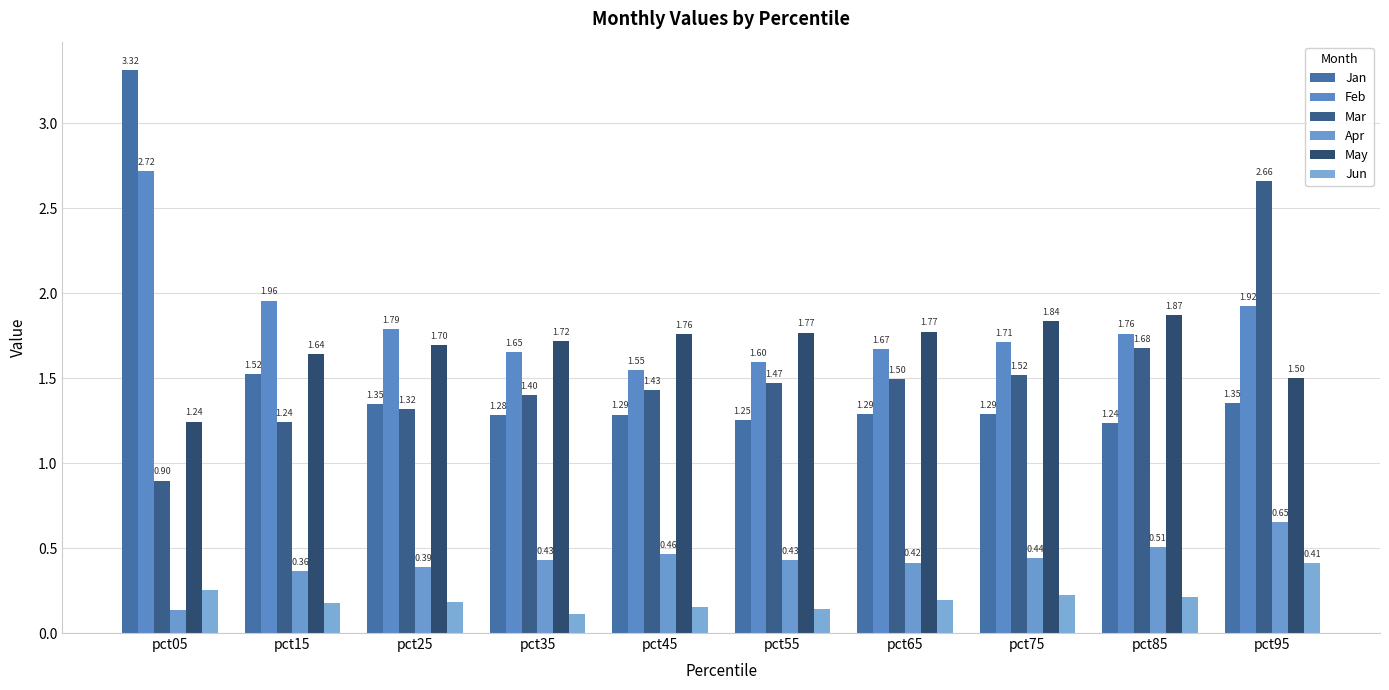

What is the total value across all series at pct45?

6.6